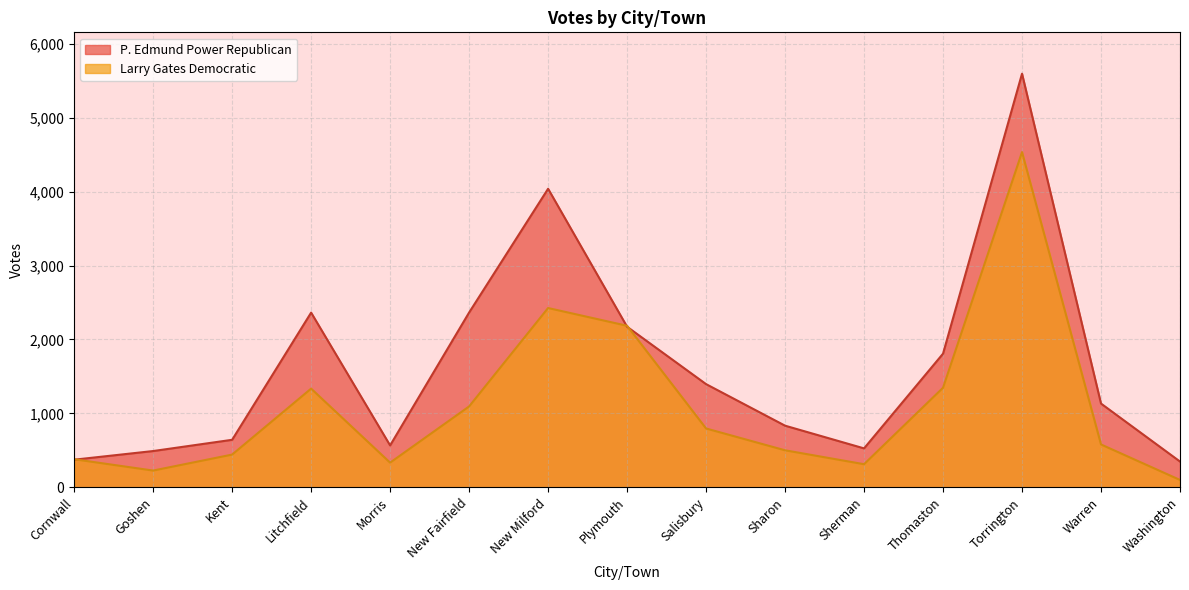

True or false: P. Edmund Power Republican has more than 0 interior local peaks.

True